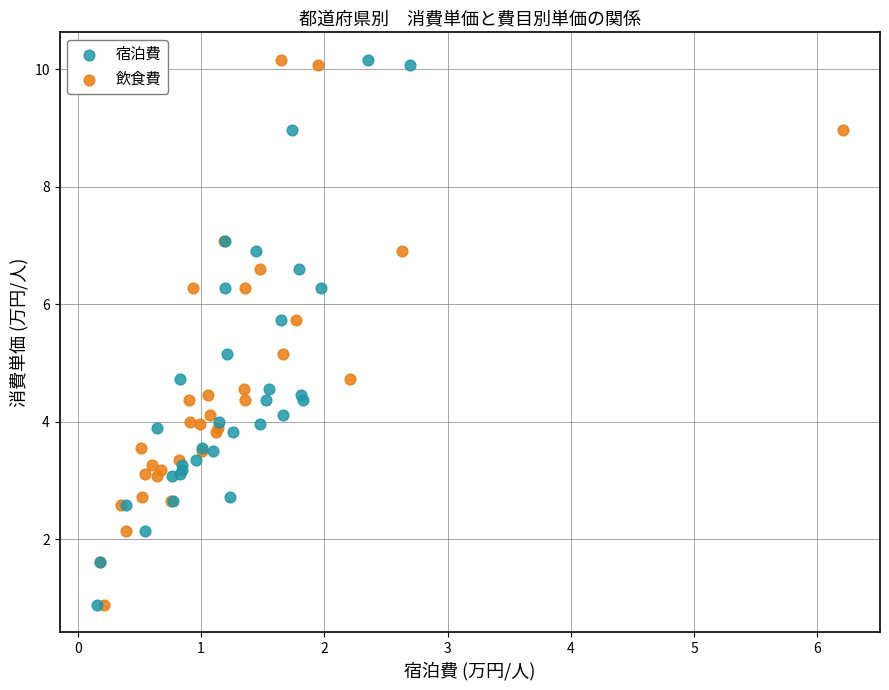

What are all the series names shown in the legend?

宿泊費, 飲食費